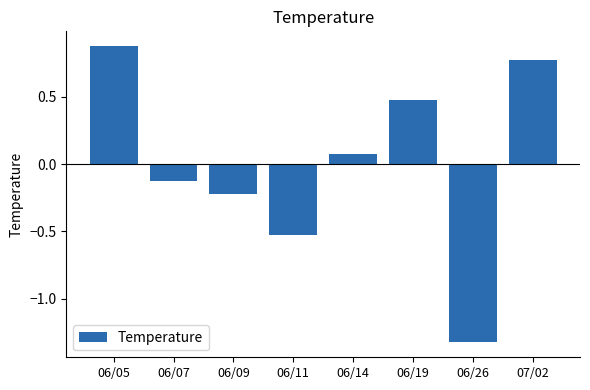

Which label corresponds to the largest value in the chart?

06/05